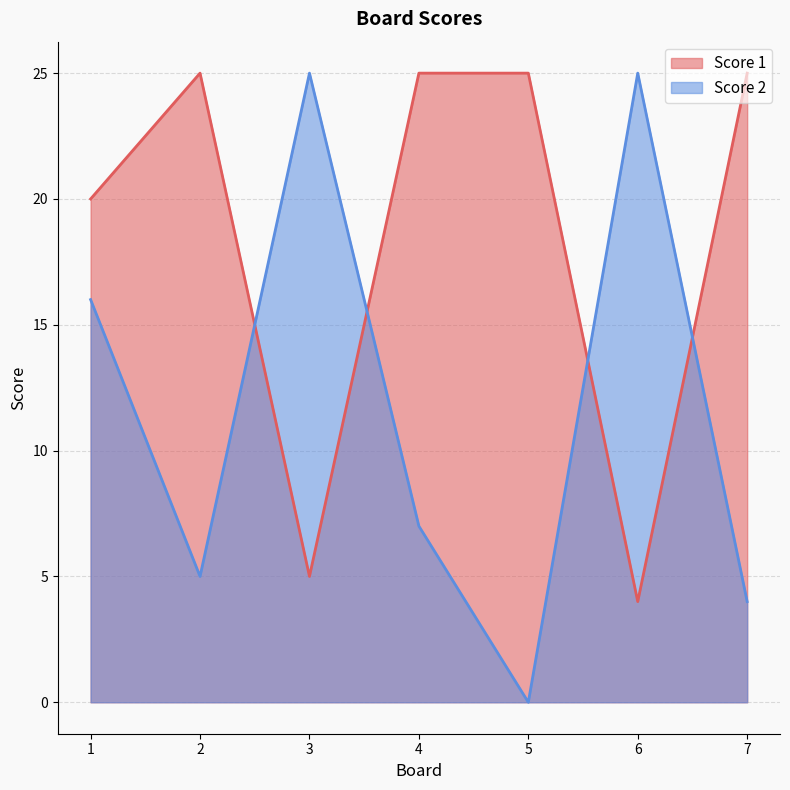

What is the sum of the Score 1 values at 2 and 3?

30